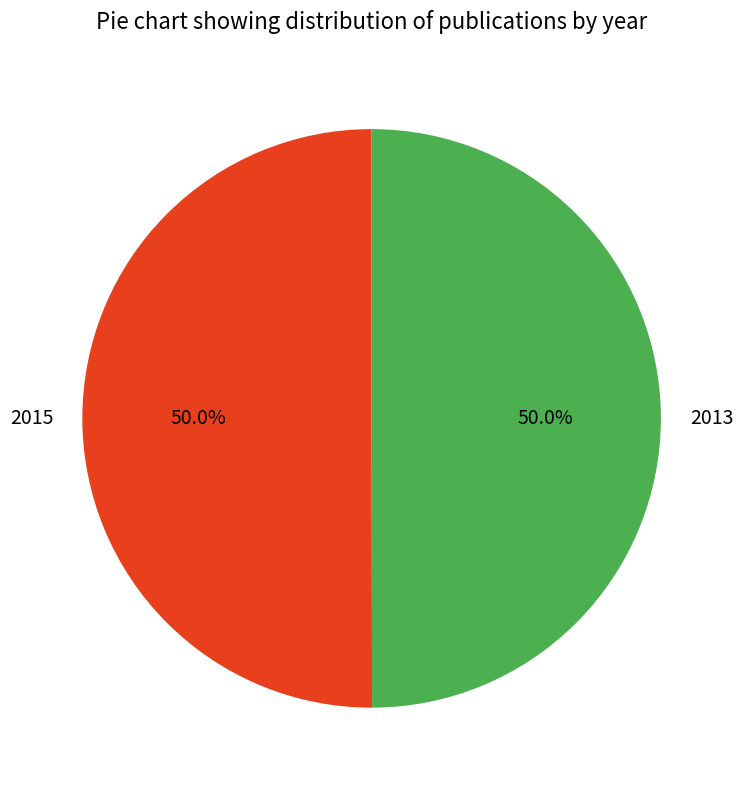

What is the ratio of the value at 2013 to the value at 2015?

1.0